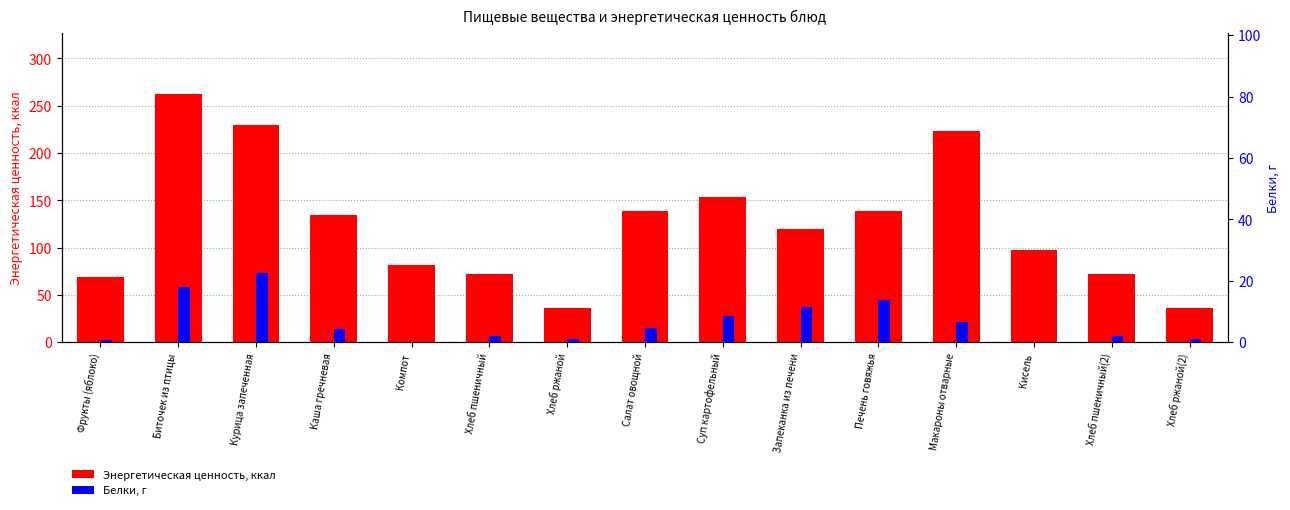

What is the total value across all series at Суп картофельный?

162.4